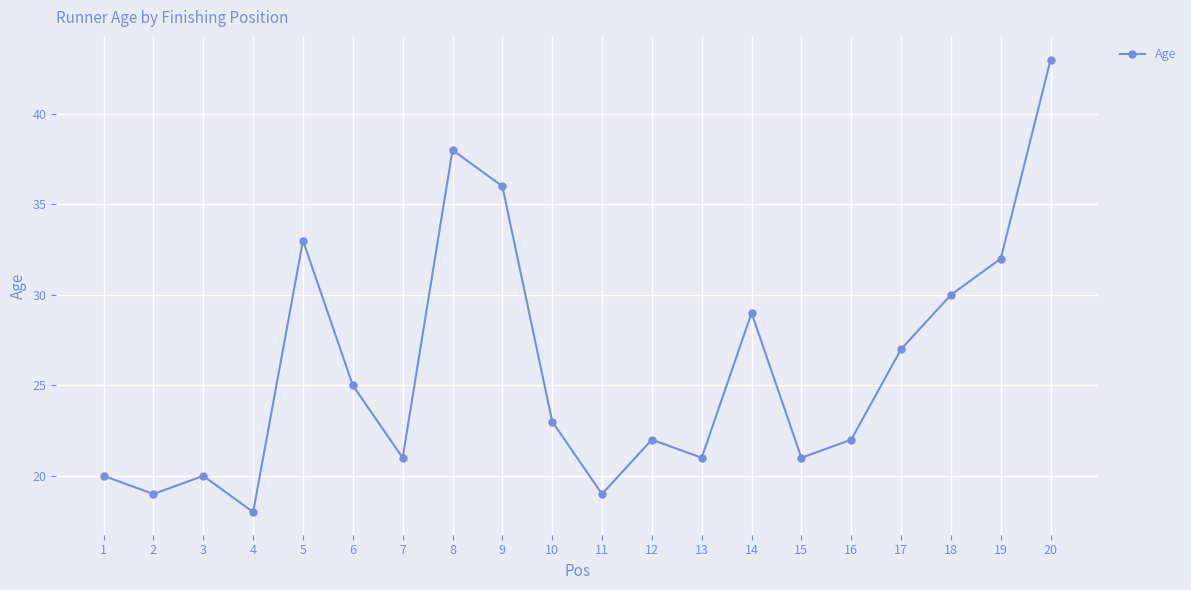

The chart shows a value of 28 at 2. True or false?

False